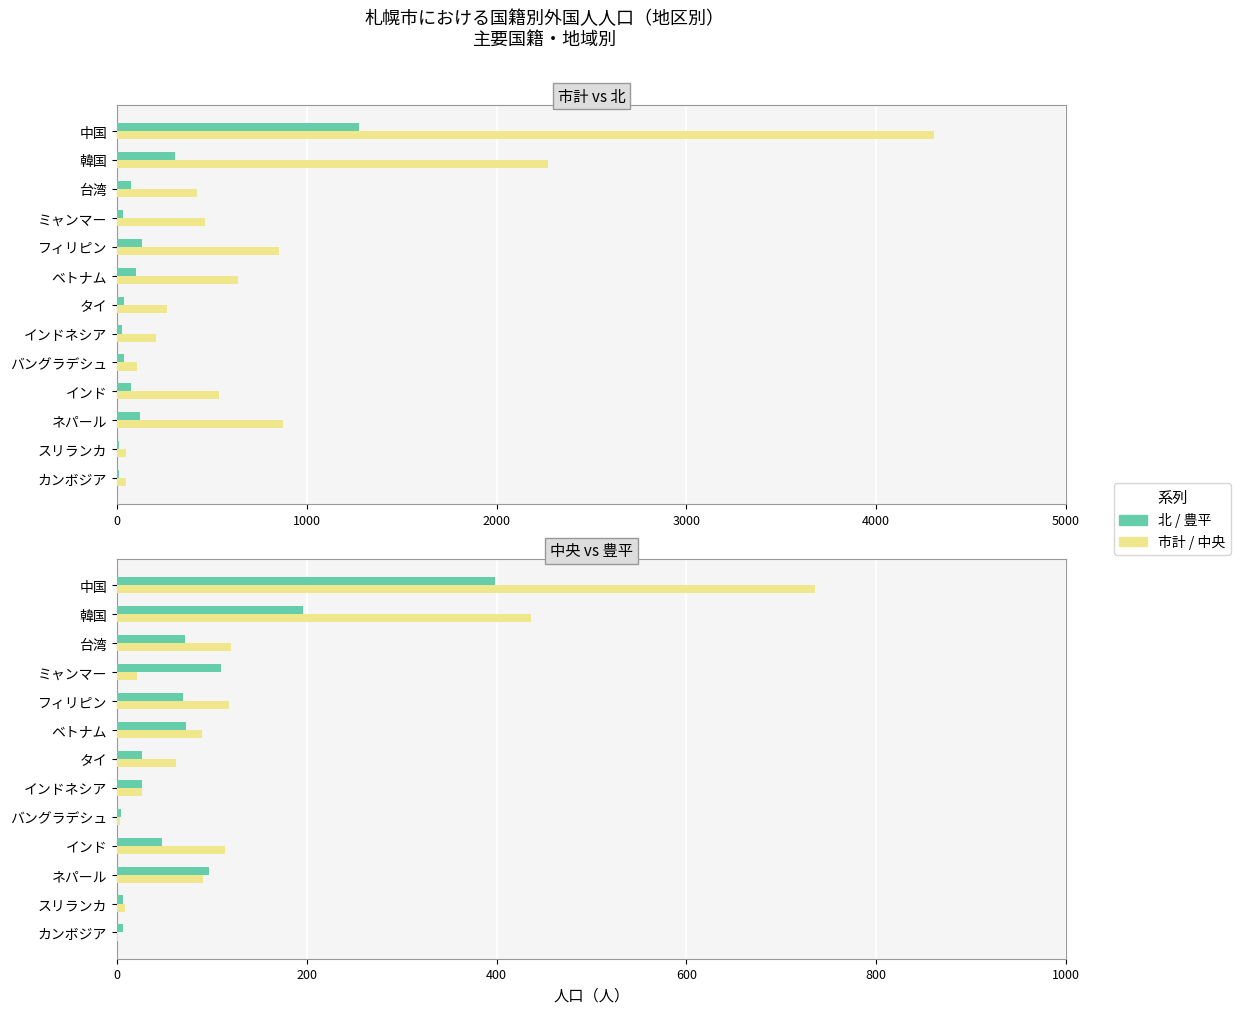

Reading left to right, list all the values displayed in this chart.

市計: 4303	2270	423	462	855	636	264	206	108	540	875	48	48
北: 1274	307	76	30	134	103	37	25	40	75	122	10	10
中央: 736	436	120	21	118	90	62	26	3	114	91	9	1
豊平: 398	196	72	110	70	73	26	27	4	48	97	6	7